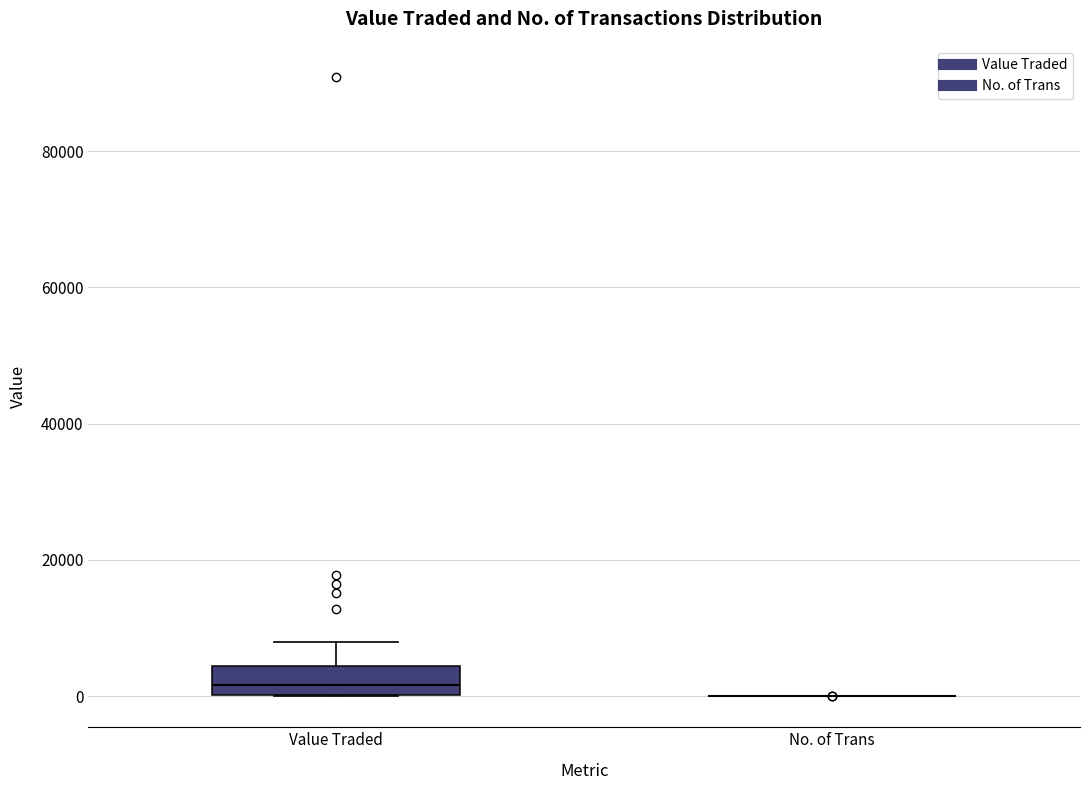

Reading left to right, transcribe this box plot: for each box, give where its median line is, the range the box spans, and where its two whiskers end, as read against the y-axis. The values are not printed on the chart, so give them approximately, as read against the axis.

Value Traded: median 2000, box 0 to 4000, whiskers 0 to 8000
No. of Trans: box collapsed to a line at 0, whiskers 0 to 0